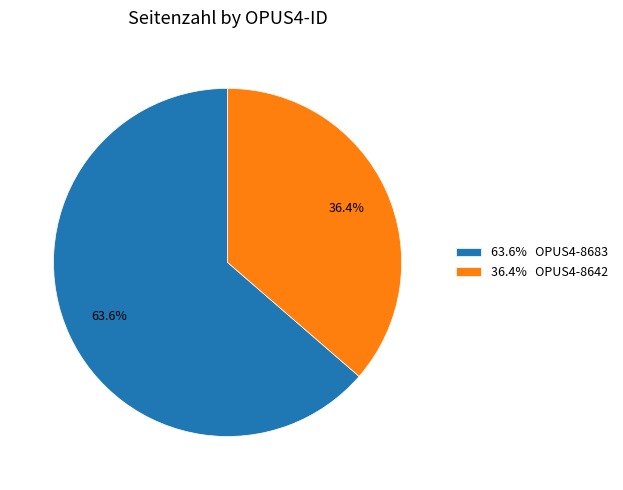

Count the number of slices in the pie.

2